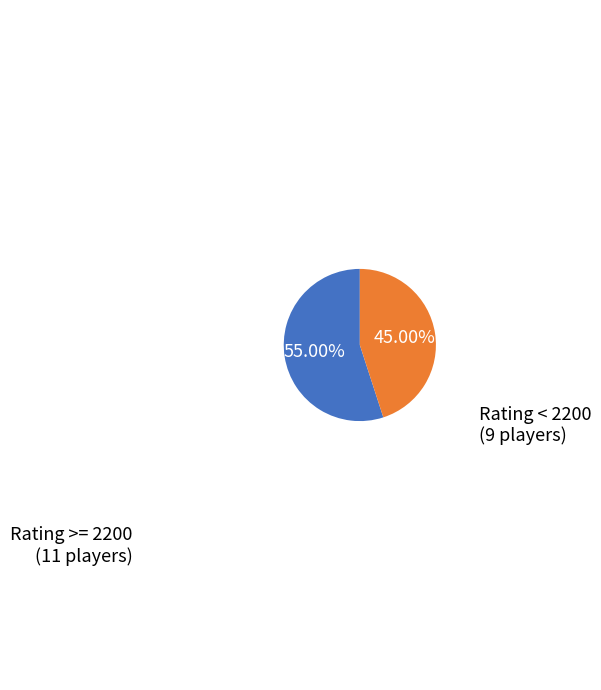

Is there any slice that represents more than half of the pie?

Yes